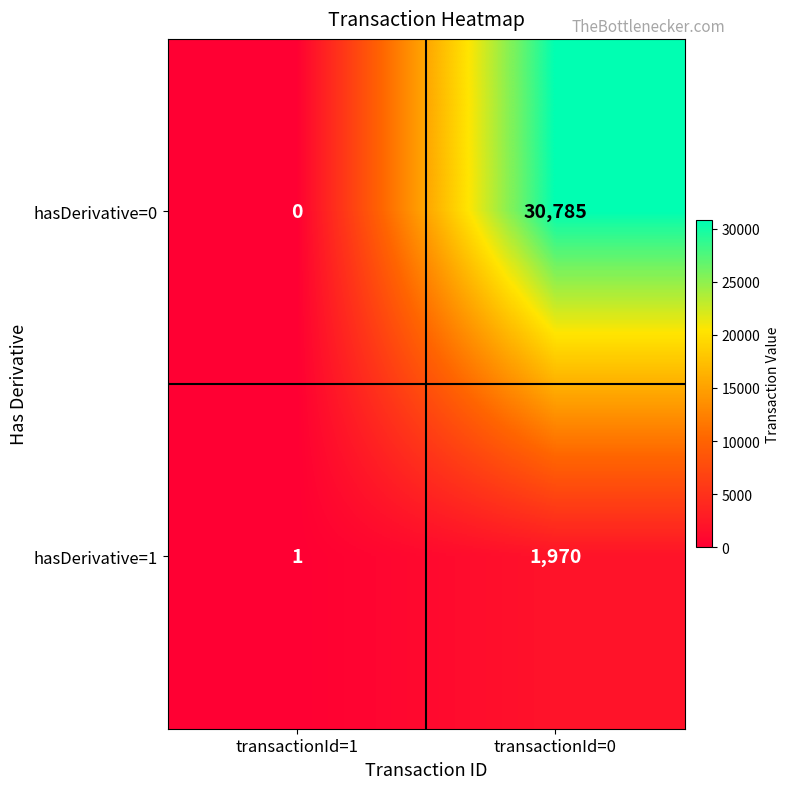

What is the spread (max minus min) of values at transactionId=1?

1